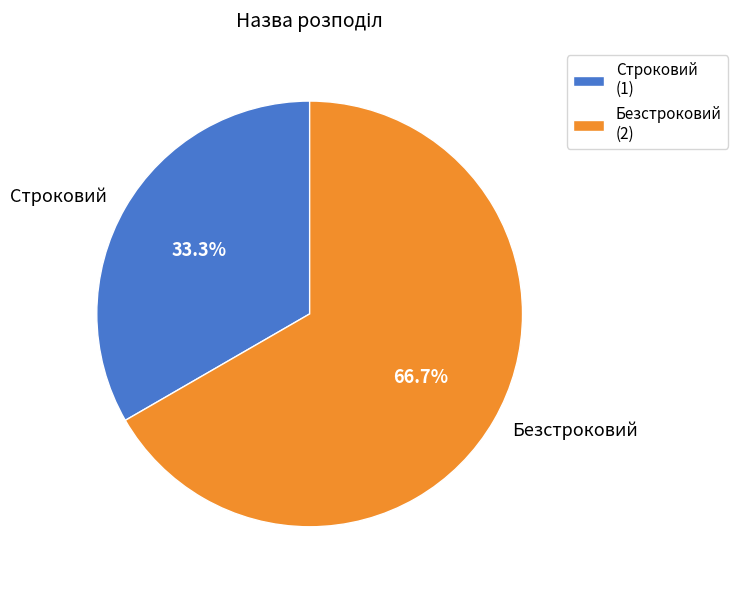

Does any single category account for the majority?

Yes